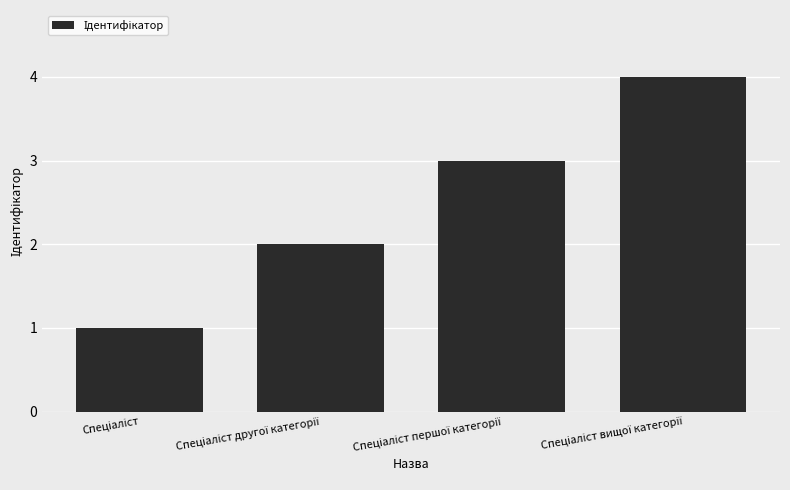

What is the difference between the maximum and minimum values?

3